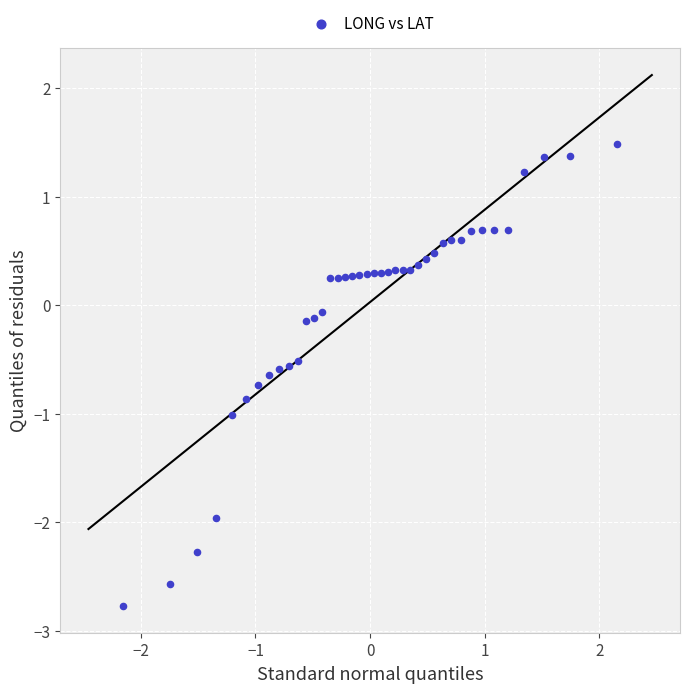

What is the range of X values (max minus min)?

4.3